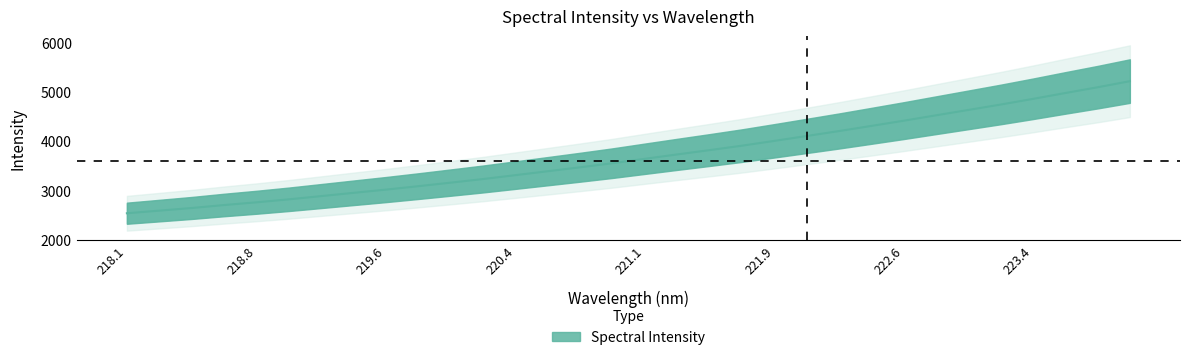

Rank the categories by value from highest to lowest.

223.9802, 223.7895, 223.5987, 223.408, 223.2172, 223.0264, 222.8355, 222.6447, 222.4538, 222.263, 222.0721, 221.8812, 221.6902, 221.4993, 221.3083, 221.1174, 220.9264, 220.7354, 220.5444, 220.3533, 220.1623, 219.9712, 219.7801, 219.589, 219.3979, 219.2067, 219.0156, 218.8244, 218.6332, 218.442, 218.2508, 218.0596